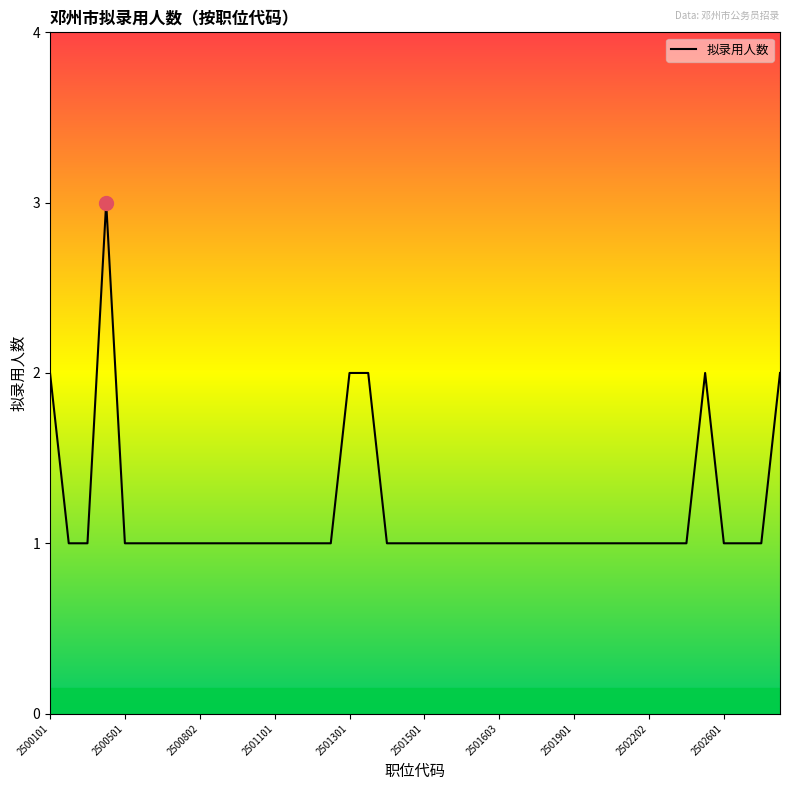

How many values are between 1 and 2?

39